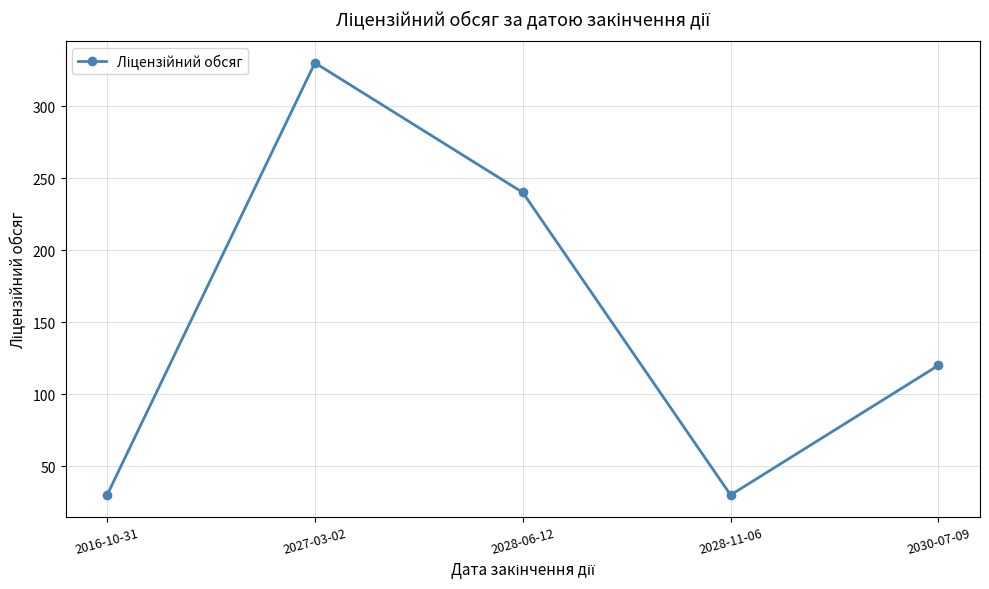

What is the difference between the maximum and minimum values?

300